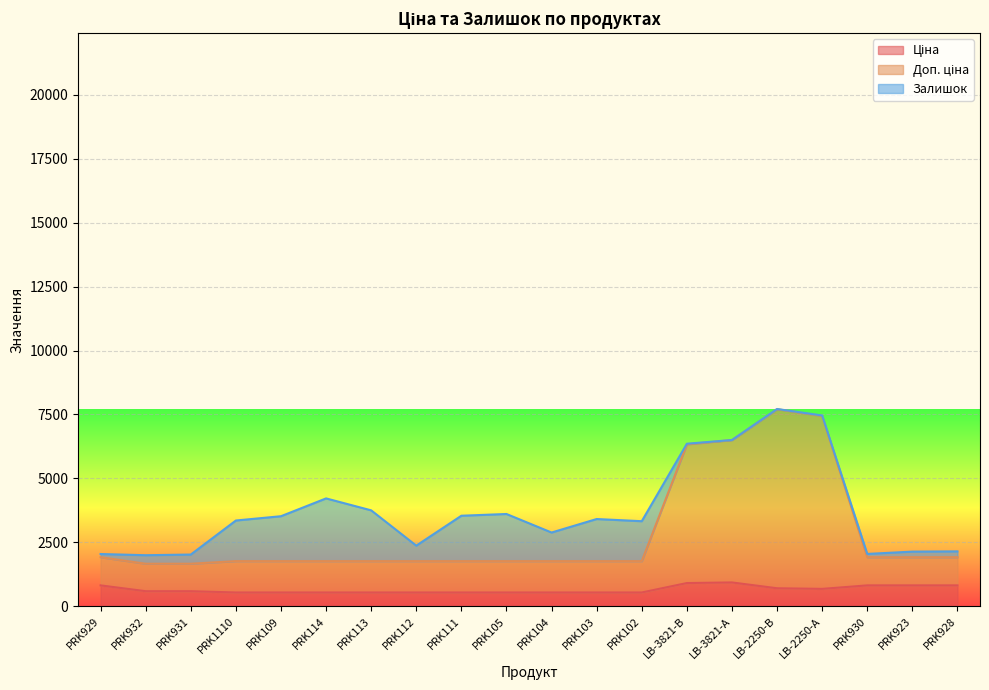

True or false: Доп. ціна and Ціна cross at least once.

False